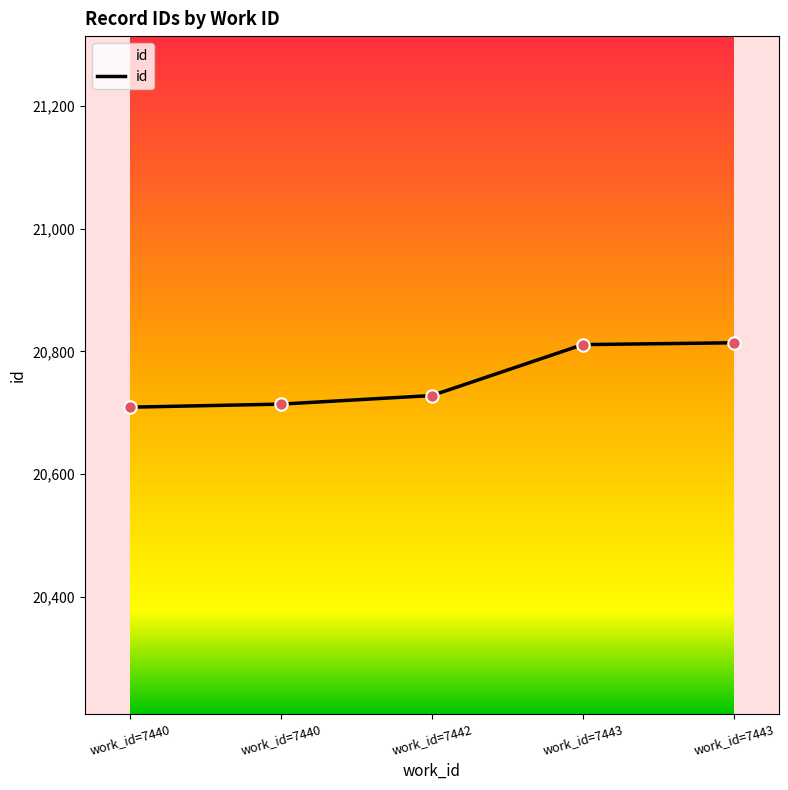

Between work_id=7443 and work_id=7440, which is larger?

work_id=7443